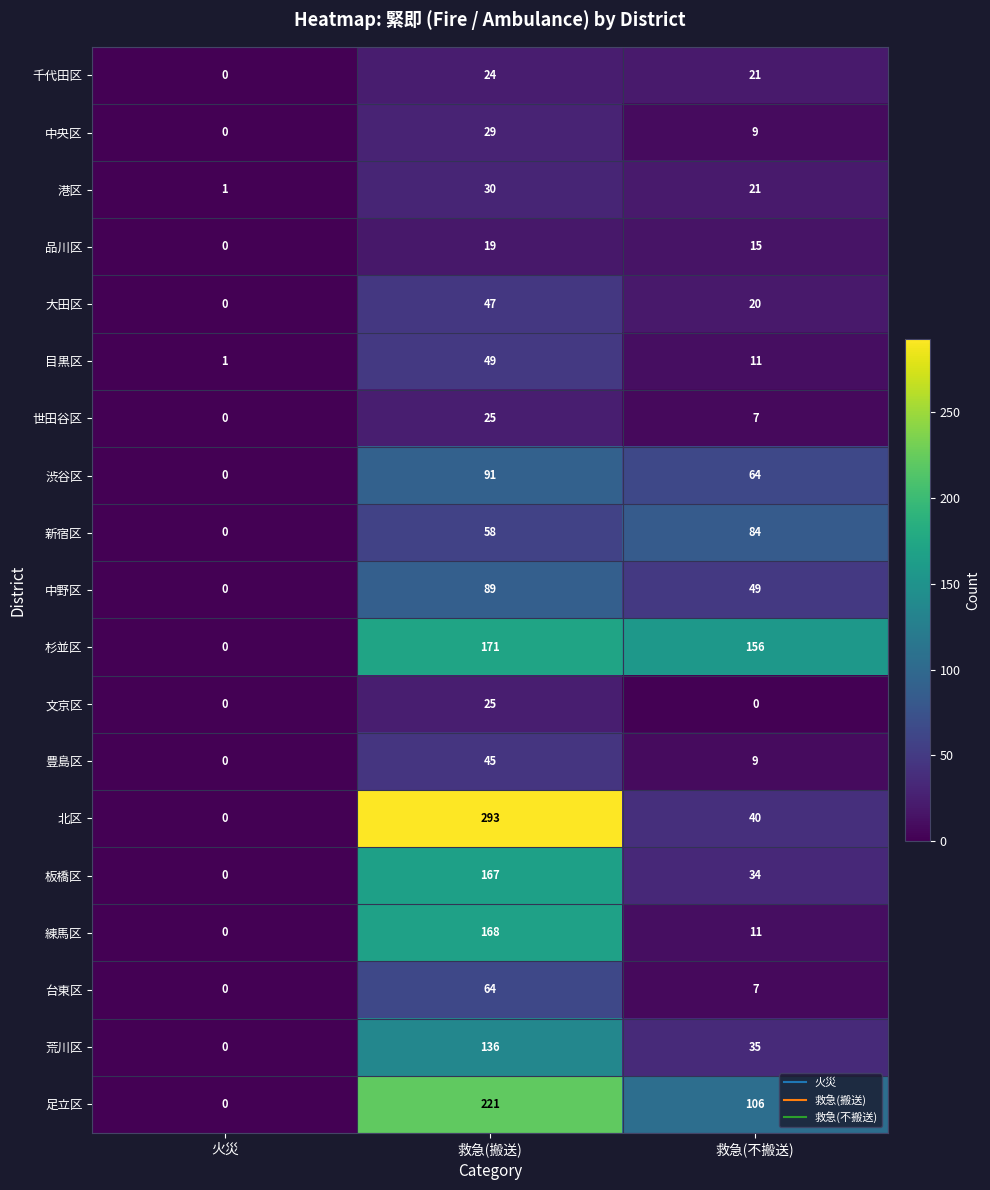

Where is 台東区 nearest to the value 32?

救急(不搬送)